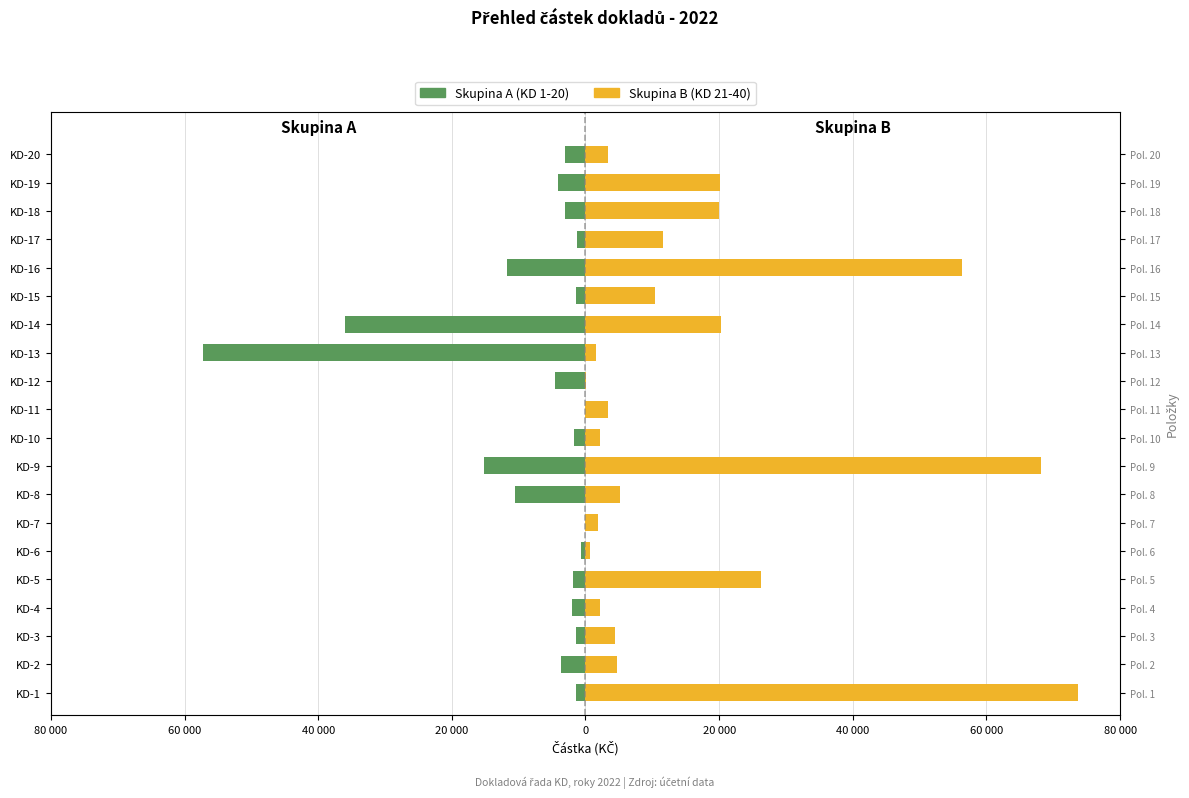

List the series in order of their peak value, lowest first.

Skupina A (KD 1-20), Skupina B (KD 21-40)